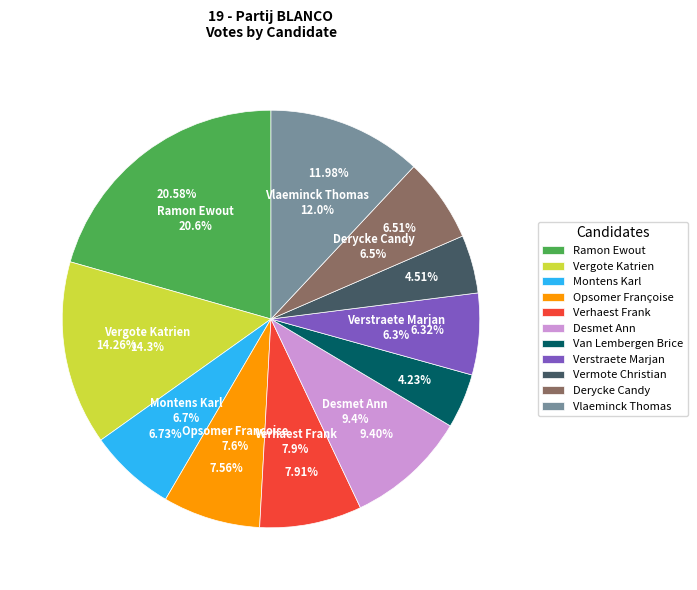

How much of the chart is everything except Verhaest Frank?

92.1%